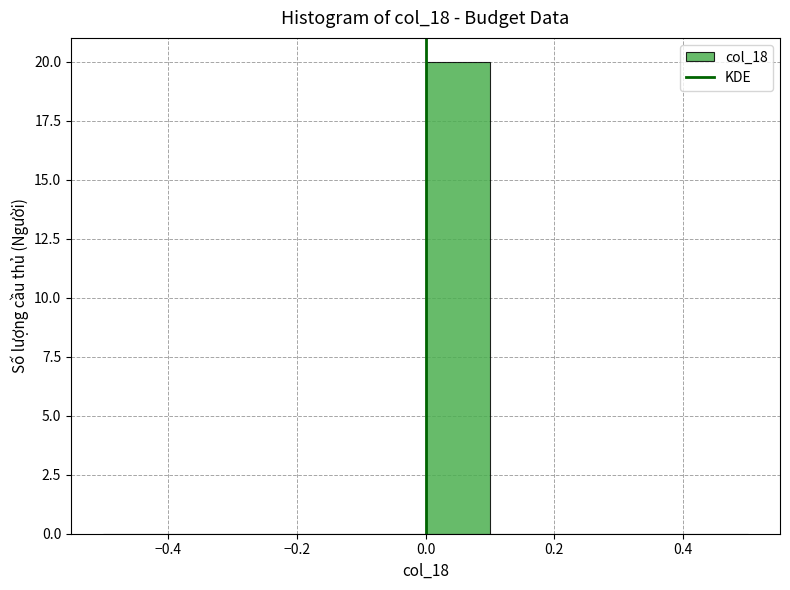

Reading left to right, transcribe this chart: for each bar, give the range it covers on the x-axis and its height. The values are not printed on the chart, so give them approximately, as read against the axis.

-0.5 to -0.4: 0
-0.4 to -0.3: 0
-0.3 to -0.2: 0
-0.2 to -0.1: 0
-0.1 to 0.0: 0
0.0 to 0.1: 20
0.1 to 0.2: 0
0.2 to 0.3: 0
0.3 to 0.4: 0
0.4 to 0.5: 0